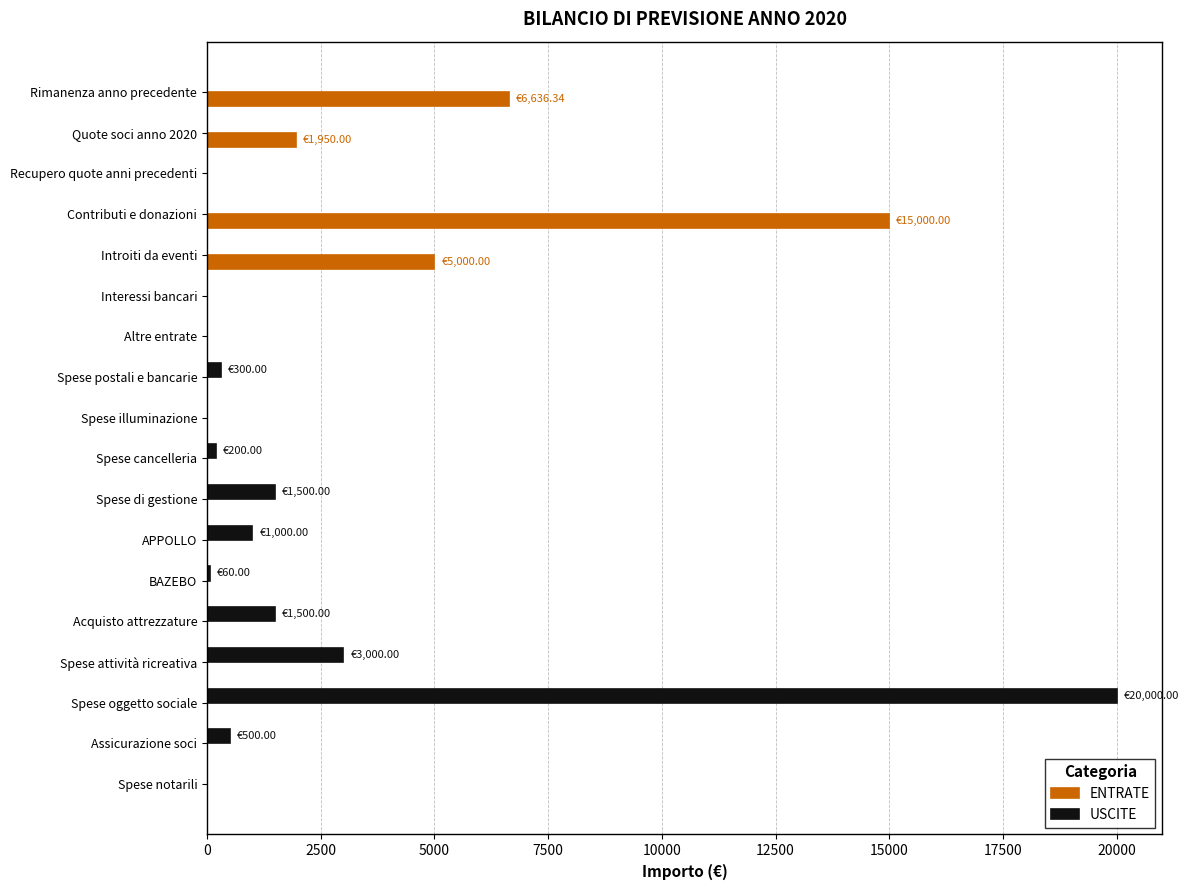

At which label does USCITE reach its peak?

Spese oggetto sociale